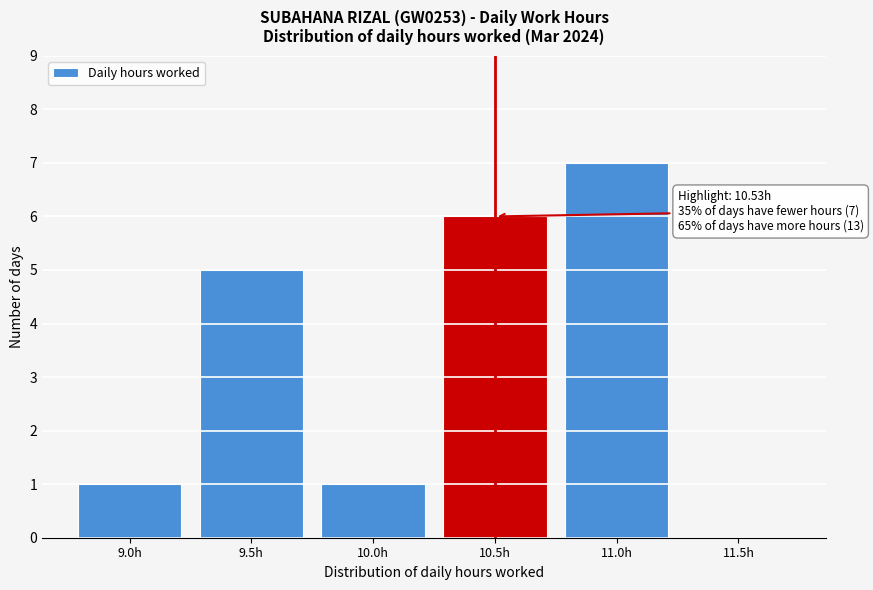

Reading left to right, transcribe all the data shown in this chart.

9.0h=1	9.5h=5	10.0h=1	10.5h=6	11.0h=7	11.5h=0